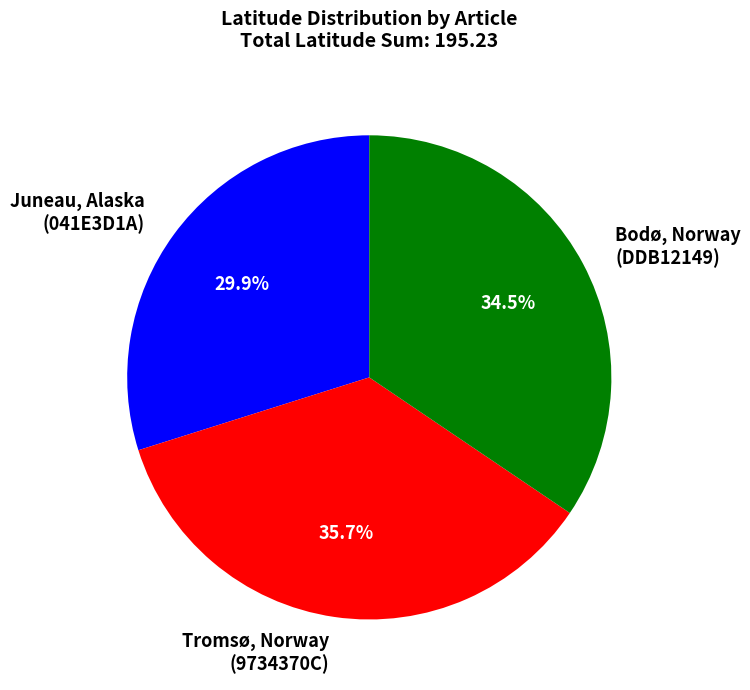

To the nearest percent, what is the average slice percentage?

33%